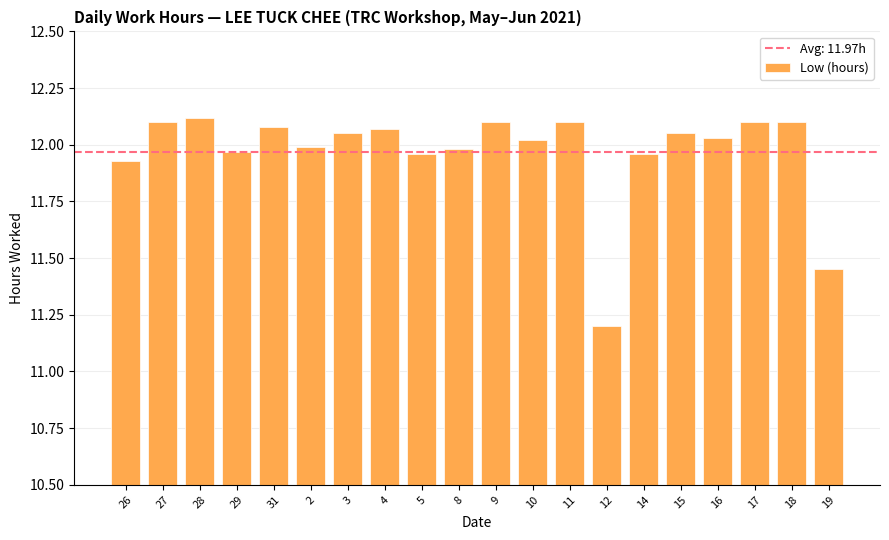

Which category has the highest value across all series?

28